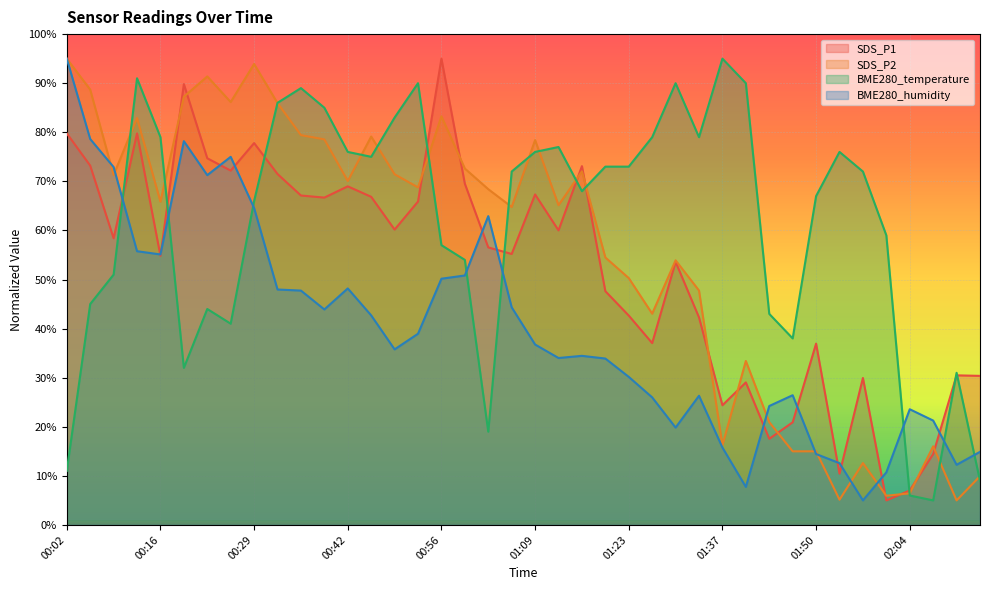

How many data points in SDS_P2 are less than 68?

20